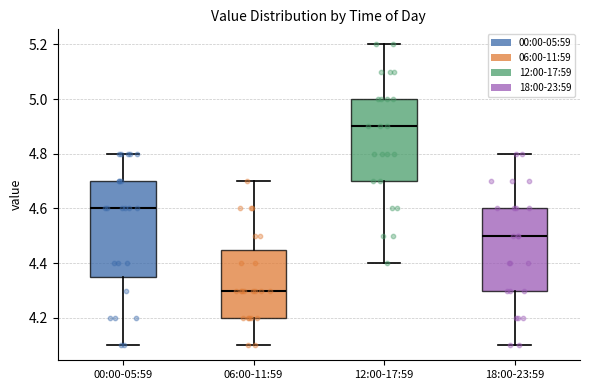

Reading left to right, transcribe this box plot: for each box, give where its median line is, the range the box spans, and where its two whiskers end, as read against the y-axis. The values are not printed on the chart, so give them approximately, as read against the axis.

00:00-05:59: median 4.60, box 4.36 to 4.70, whiskers 4.10 to 4.80
06:00-11:59: median 4.30, box 4.20 to 4.46, whiskers 4.10 to 4.70
12:00-17:59: median 4.90, box 4.70 to 5.00, whiskers 4.40 to 5.20
18:00-23:59: median 4.50, box 4.30 to 4.60, whiskers 4.10 to 4.80